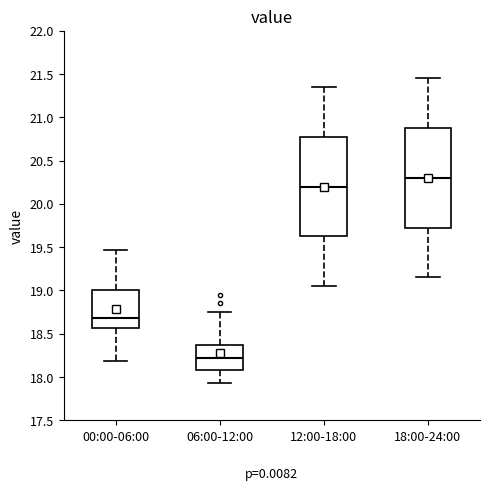

Reading left to right, read every box against the y-axis: the position of its median line, the range the box covers, and the ends of its whiskers. The values are not printed on the chart, so give them approximately, as read against the axis.

00:00-06:00: median 18.70, box 18.55 to 19.00, whiskers 18.20 to 19.45
06:00-12:00: median 18.20, box 18.10 to 18.40, whiskers 17.95 to 18.75
12:00-18:00: median 20.20, box 19.65 to 20.80, whiskers 19.05 to 21.35
18:00-24:00: median 20.30, box 19.75 to 20.90, whiskers 19.15 to 21.45